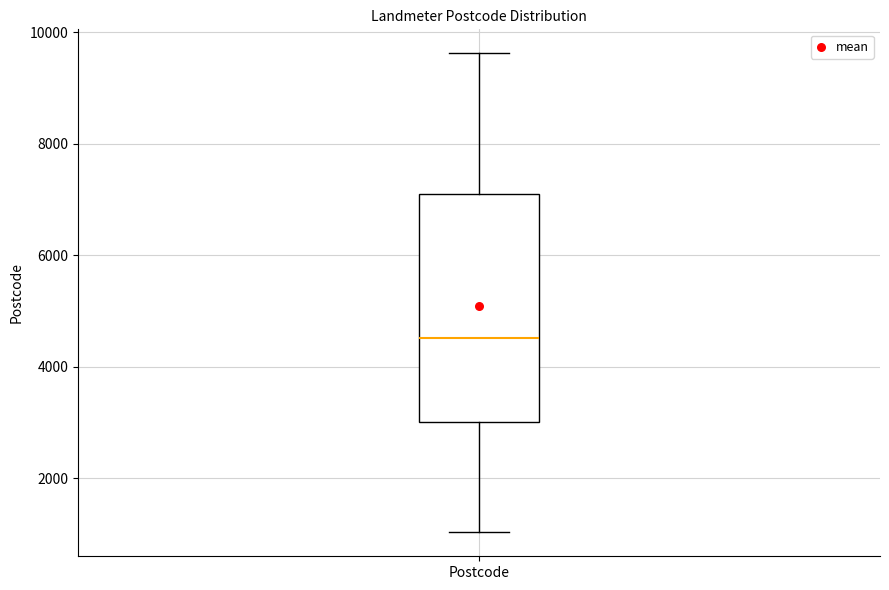

Transcribe this box plot: give where the median line is, the range the box spans, and where the two whiskers end, as read against the y-axis. The values are not printed on the chart, so give them approximately, as read against the axis.

median 4600, box 3000 to 7200, whiskers 1000 to 9600